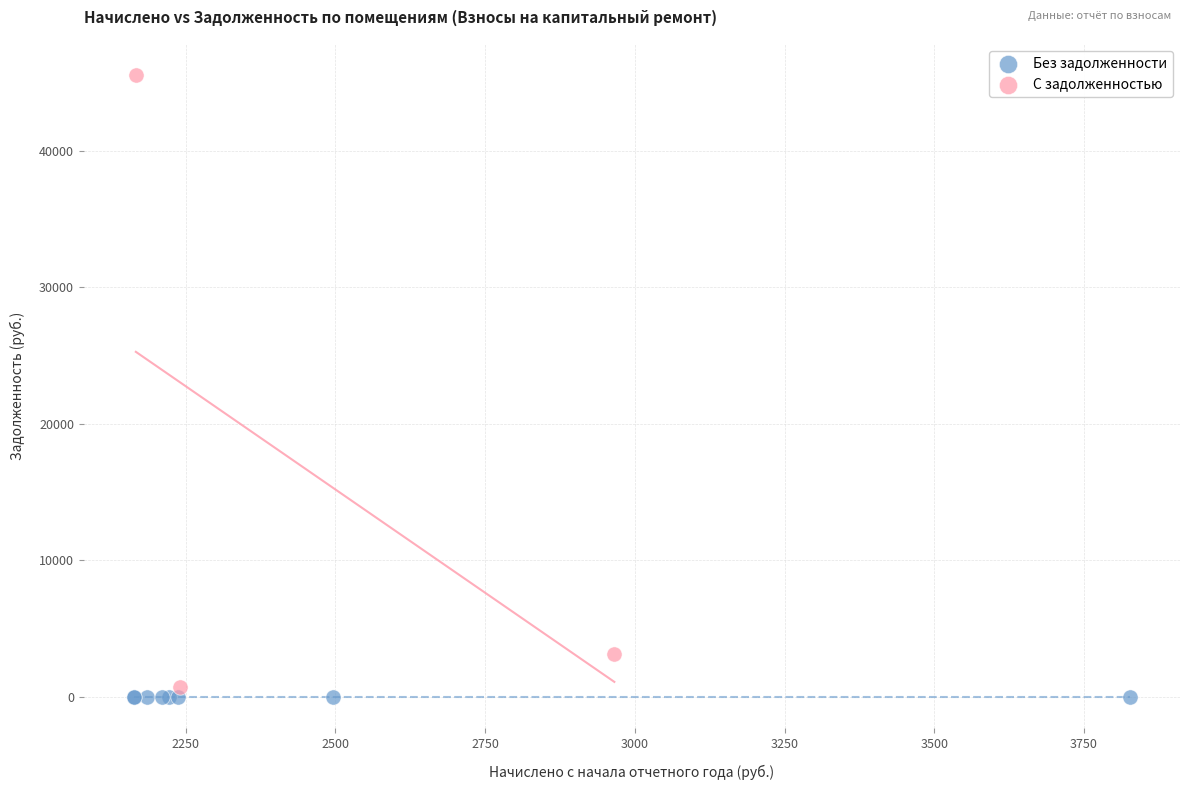

Which series contains the highest Y value?

С задолженностью